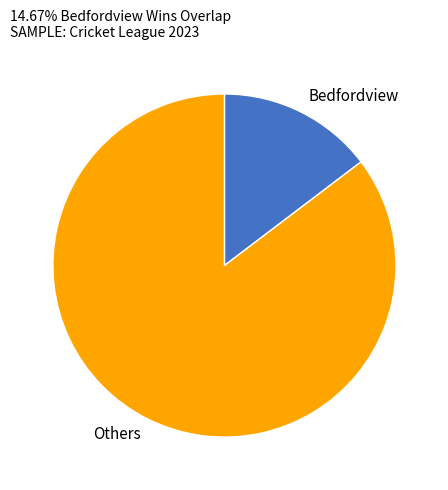

Which has a higher value, Others or Bedfordview?

Others